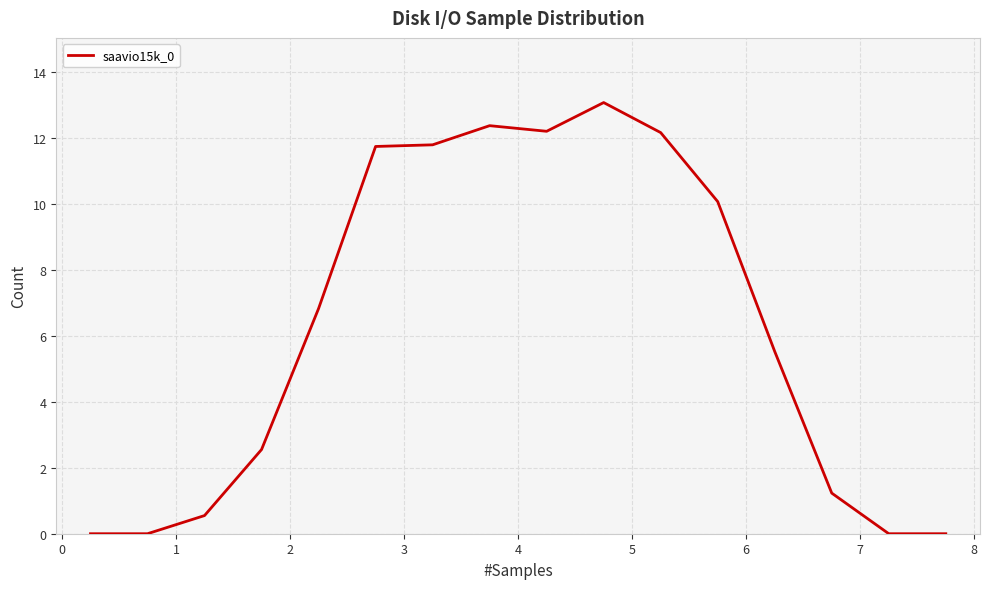

What is the maximum value shown in the chart?

13.1